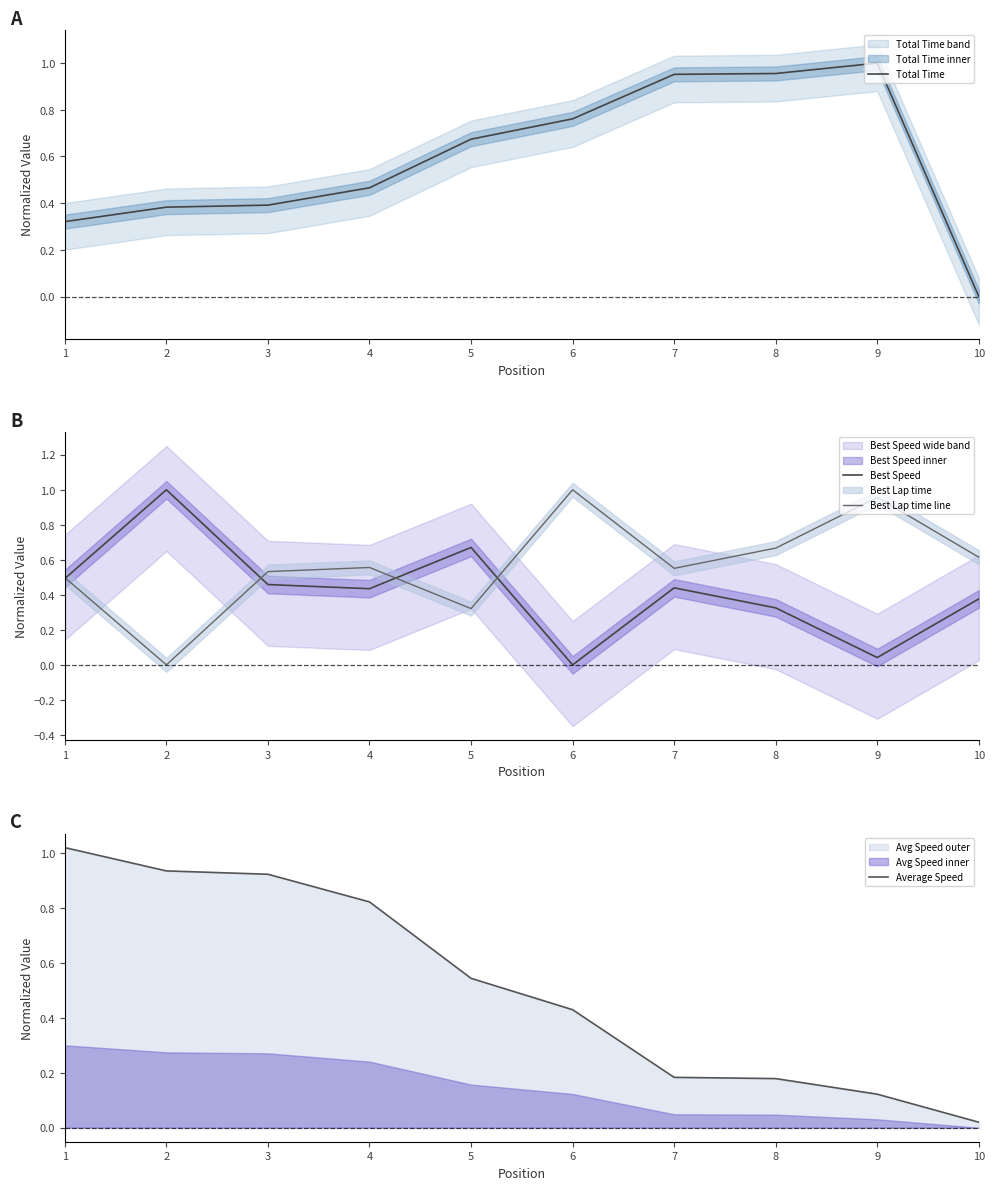

How many data points does each series have?

10